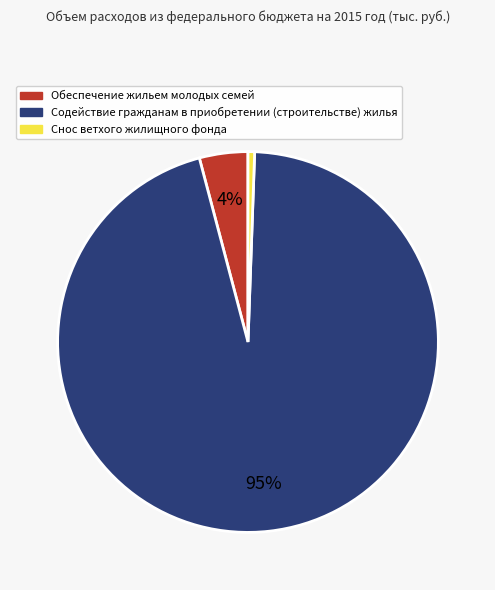

Is it true that Снос ветхого жилищного фонда is 15% of the pie?

False